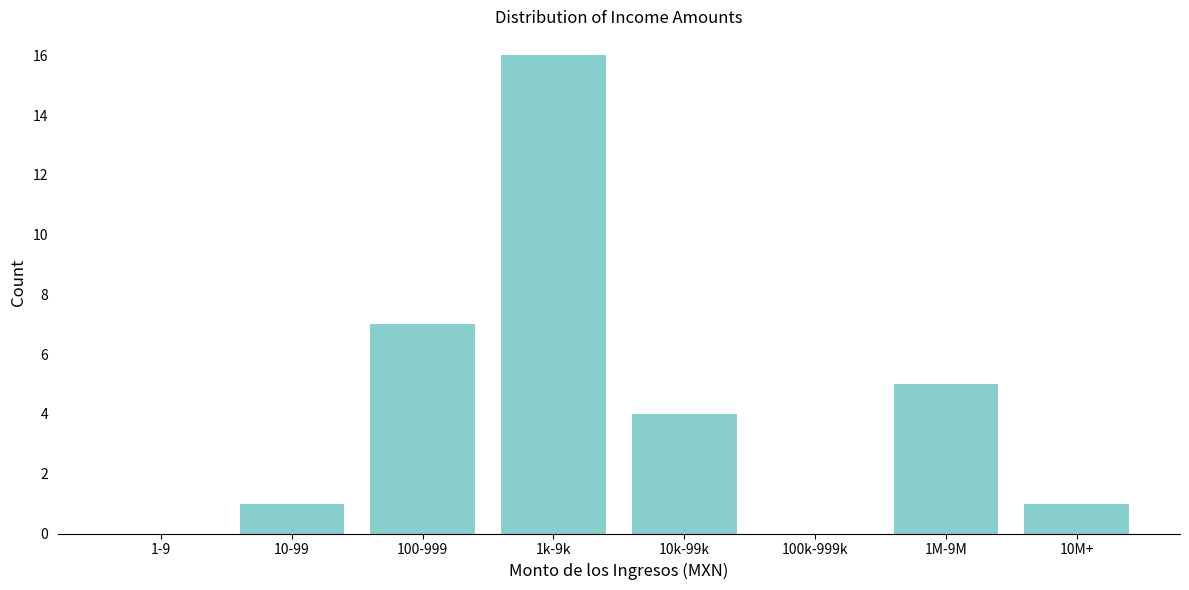

Reading left to right, list all the values displayed in this chart.

1-9=0	10-99=1	100-999=7	1k-9k=16	10k-99k=4	100k-999k=0	1M-9M=5	10M+=1